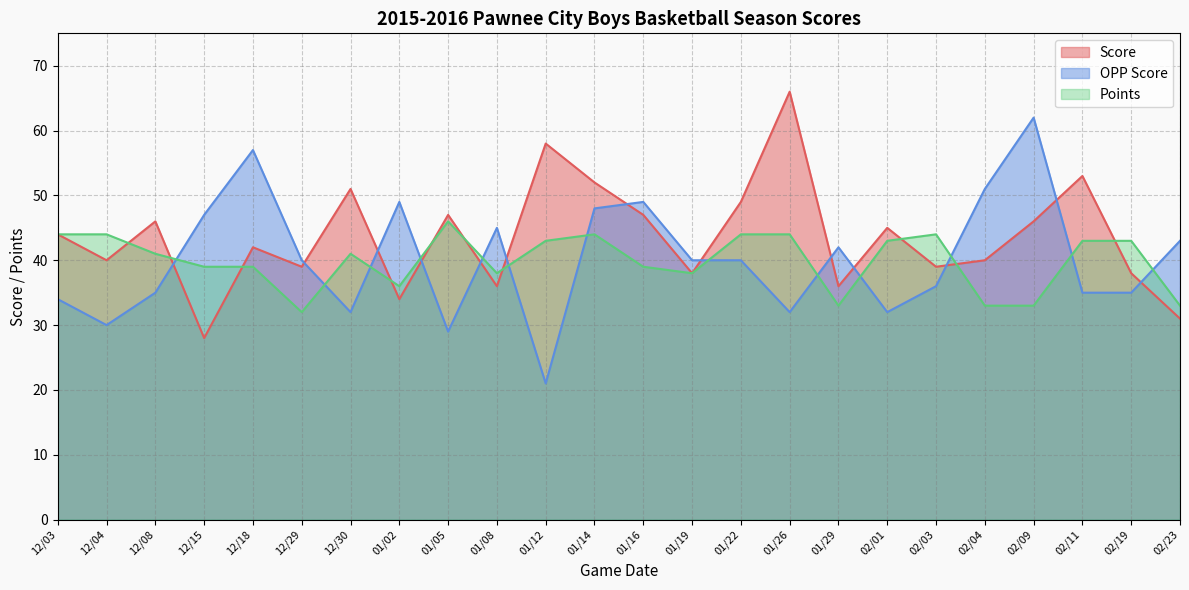

What are all the series names shown in the legend?

Score, OPP Score, Points